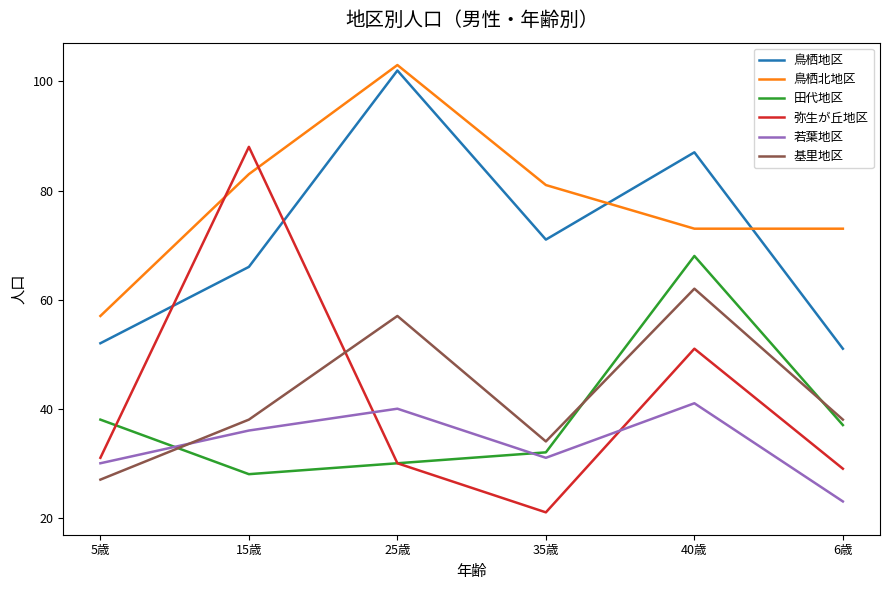

What is the difference between the 基里地区 values at 25歳 and 35歳?

23